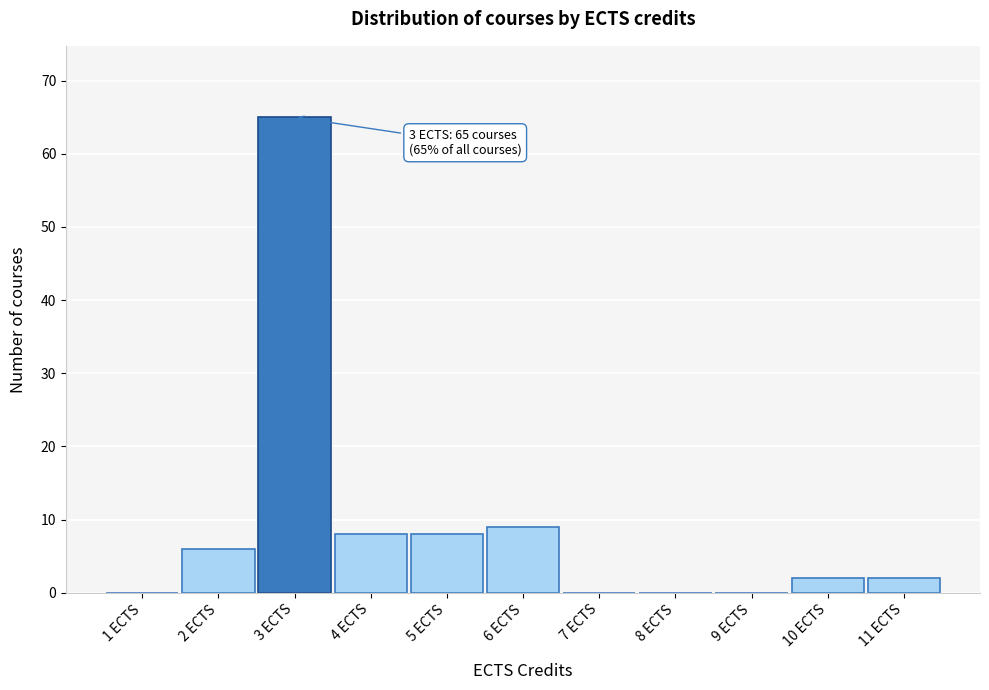

Reading left to right, extract all data points from this chart.

1 ECTS=0	2 ECTS=6	3 ECTS=65	4 ECTS=8	5 ECTS=8	6 ECTS=9	7 ECTS=0	8 ECTS=0	9 ECTS=0	10 ECTS=2	11 ECTS=2